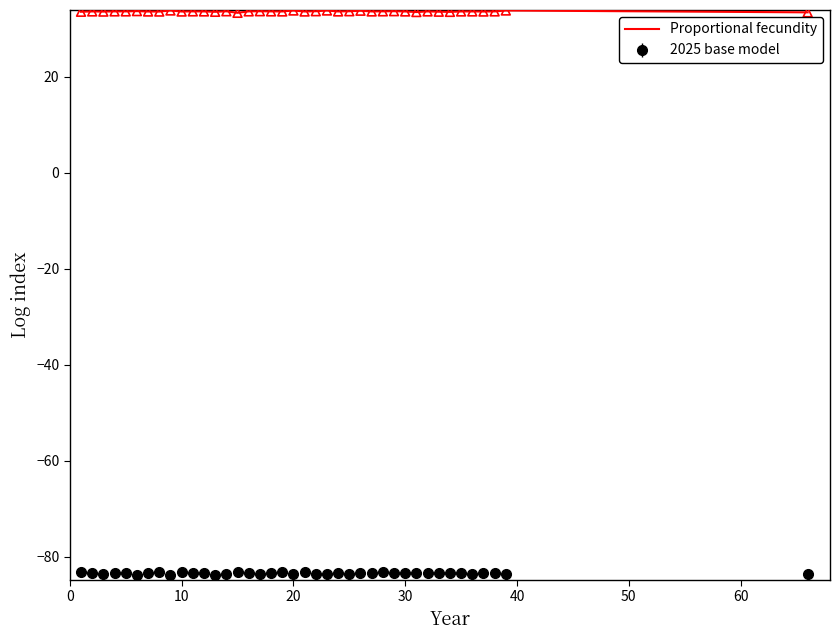

List the series in order of their overall mean, lowest first.

2025 base model, Proportional fecundity